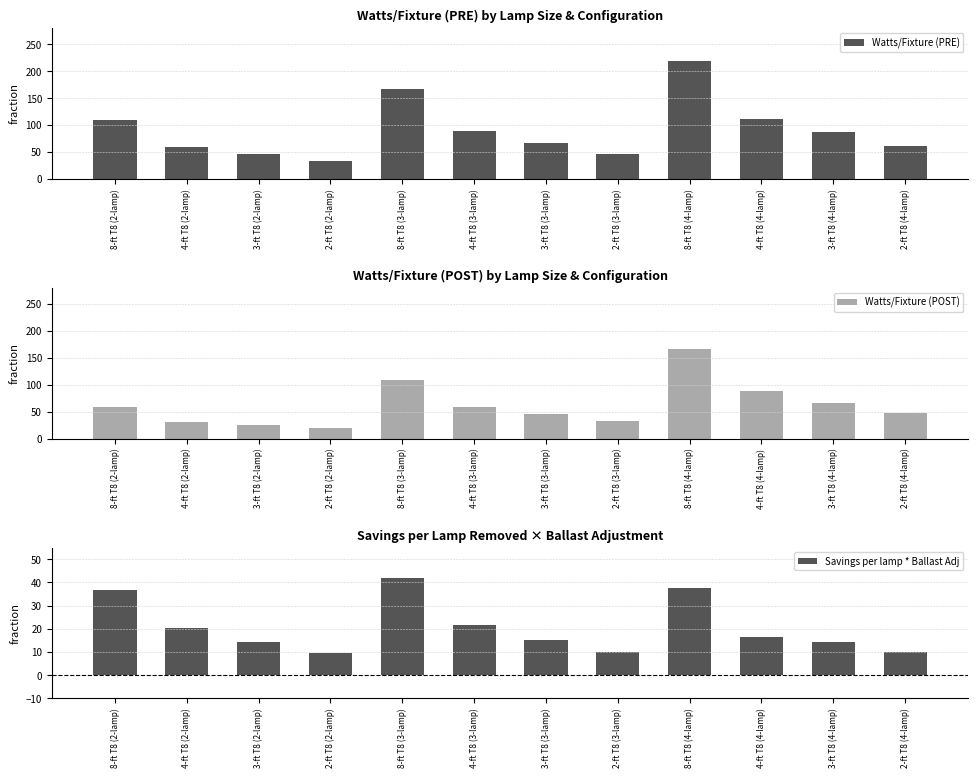

Reading left to right, extract all data points from this chart.

Watts/Fixture (PRE): 109.0	59.0	46.0	33.0	167.0	89.0	67.0	47.0	219.0	112.0	87.0	61.0
Watts/Fixture (POST): 58.0	31.0	26.0	20.0	109.0	59.0	46.0	33.0	167.0	89.0	67.0	47.0
Savings per lamp * Ballast Adj: 36.7	20.2	14.4	9.4	41.8	21.6	15.1	10.1	37.4	16.6	14.4	10.1